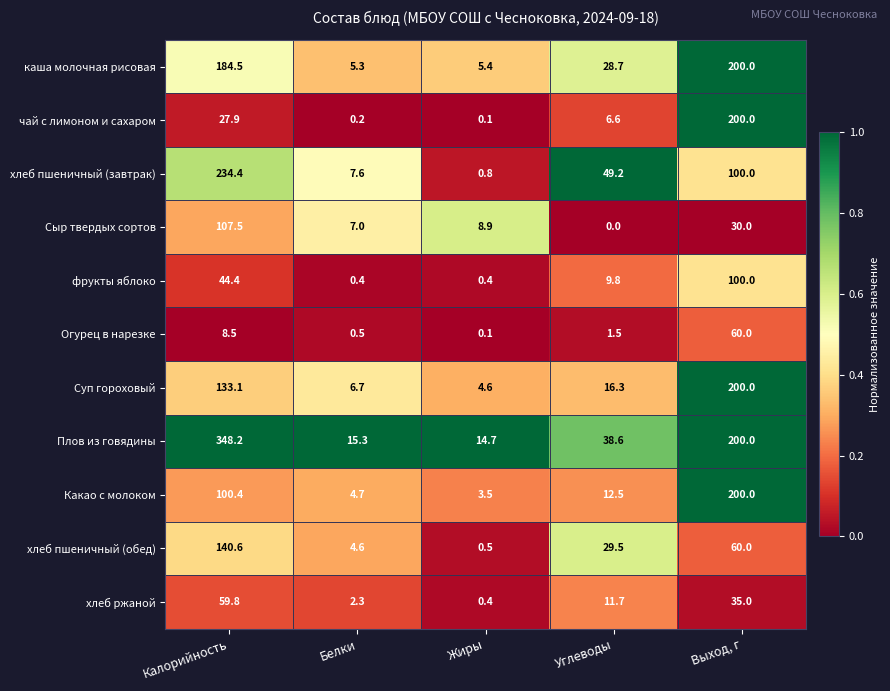

What is the approximate value of Какао с молоком at Белки?

4.7